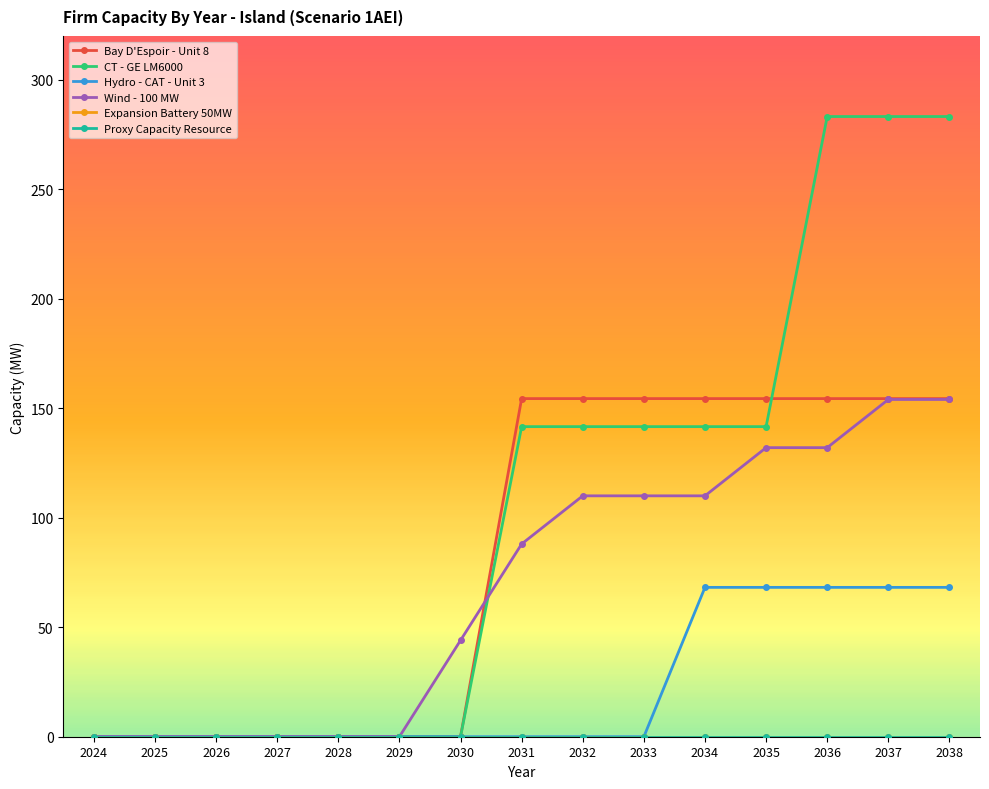

Does the chart have visible grid lines?

No